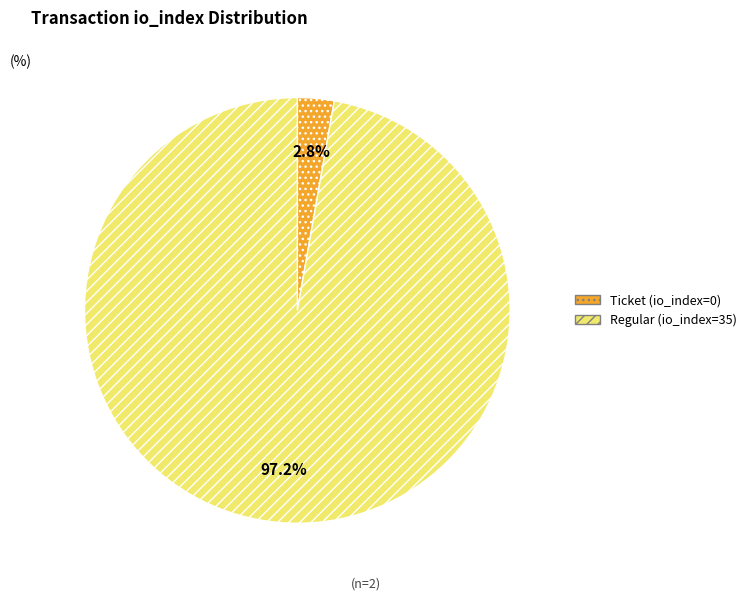

To the nearest percent, what is the difference between the largest and smallest slice percentages?

94%